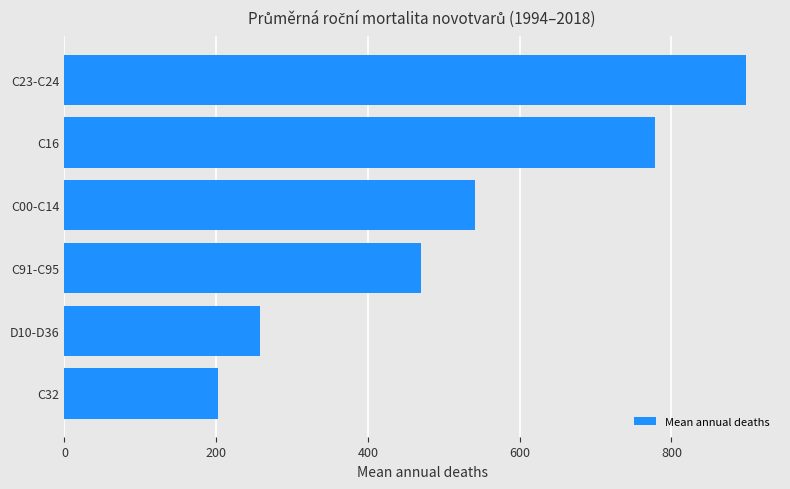

Approximately how many times larger is the value at C23-C24 compared to C00-C14?

1.7